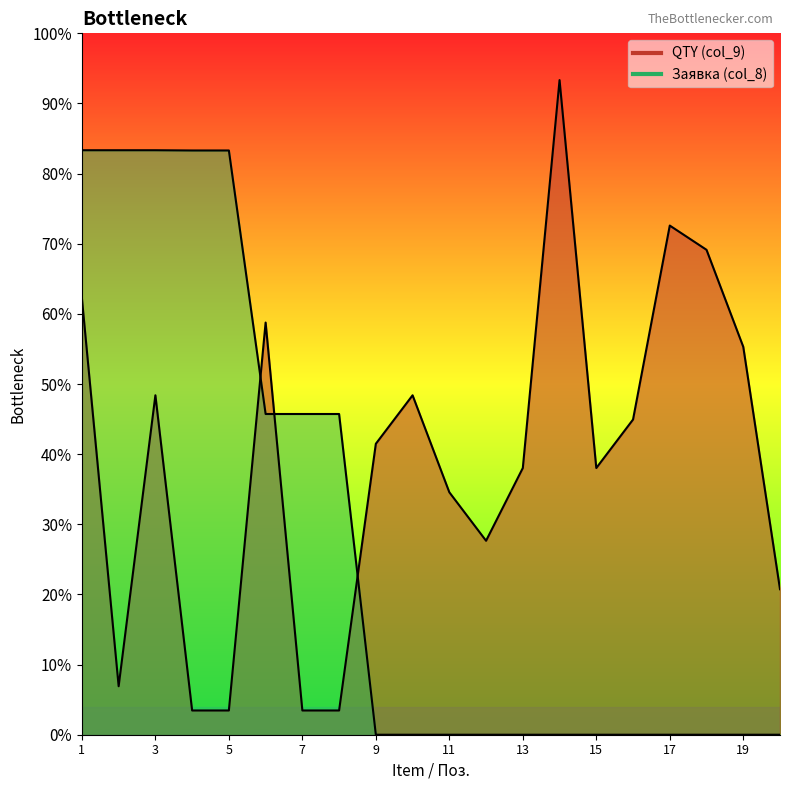

What is the average value of the PID (col_2) series?

8.3